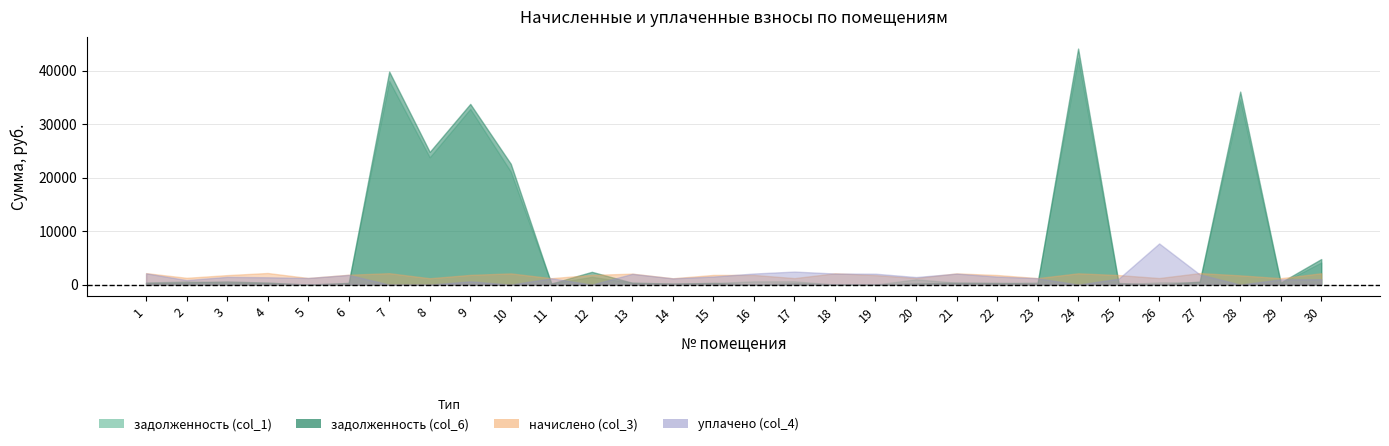

Rank the series at 15 from lowest to highest value.

задолженность (col_1), задолженность (col_6), уплачено (col_4), начислено (col_3)